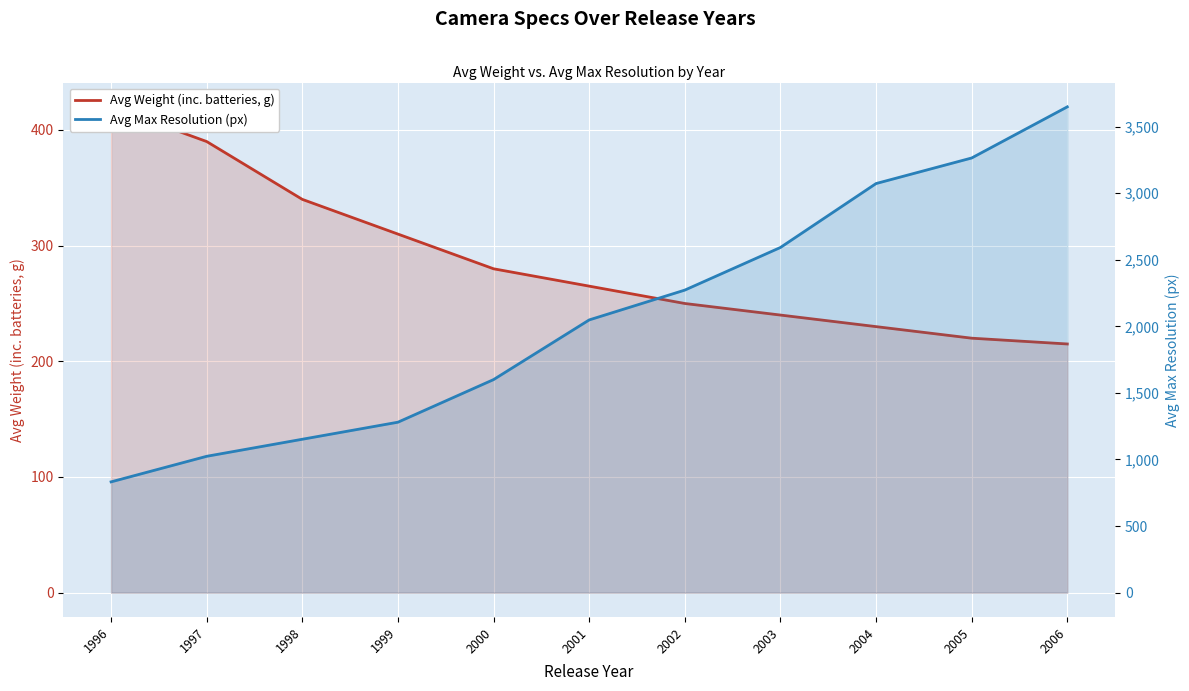

True or false: Avg Weight (inc. batteries, g) and Avg Max Resolution (px) cross at least once.

False